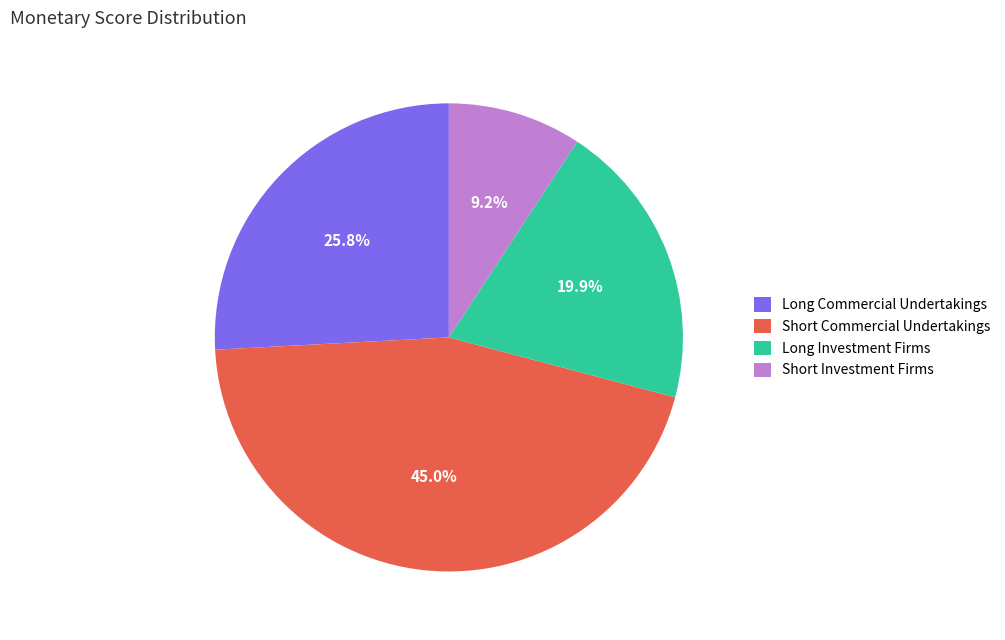

Does Short Commercial Undertakings account for over 50% of the chart?

No